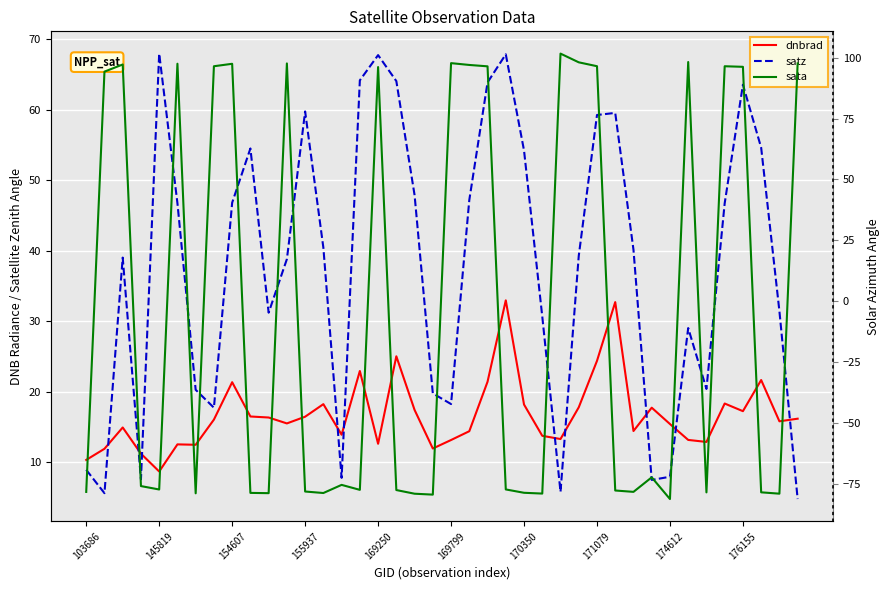

What is the spread (max minus min) of values at 21?

82.6